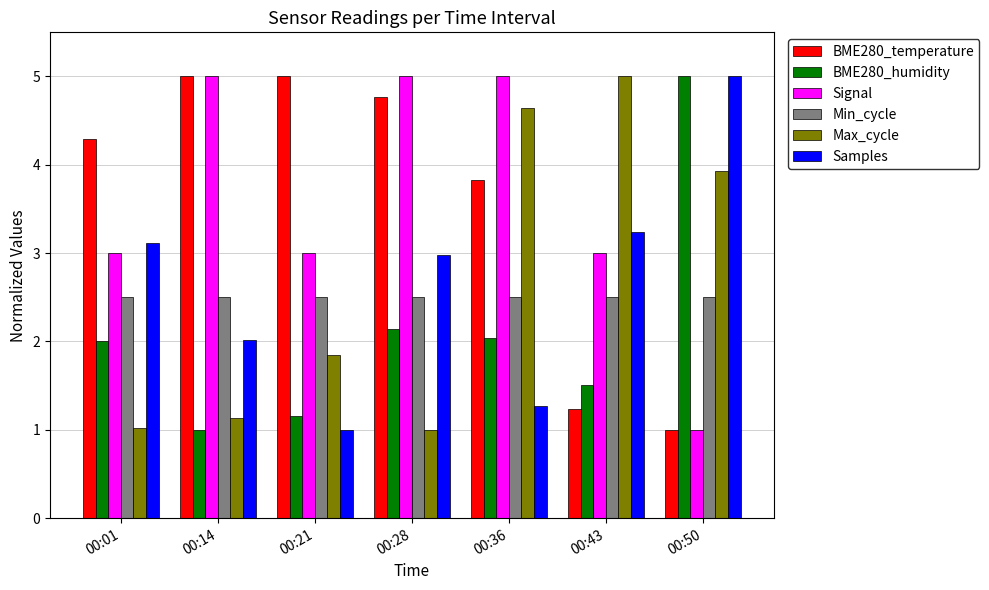

What is the difference between the maximum and minimum values in the BME280_humidity series?

4.0